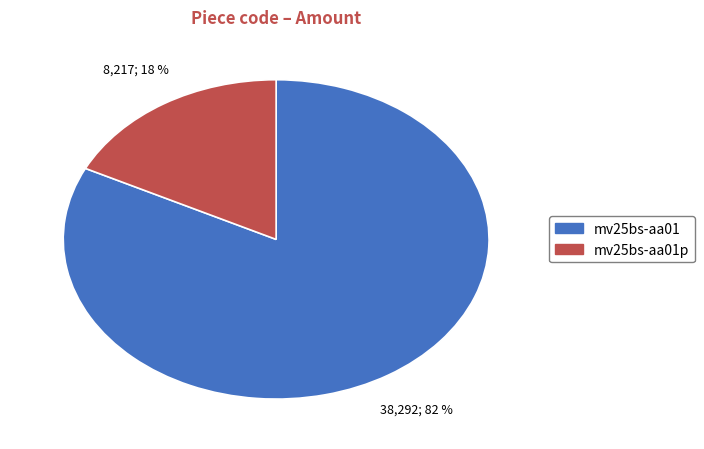

To the nearest percent, what is the average slice percentage?

50%